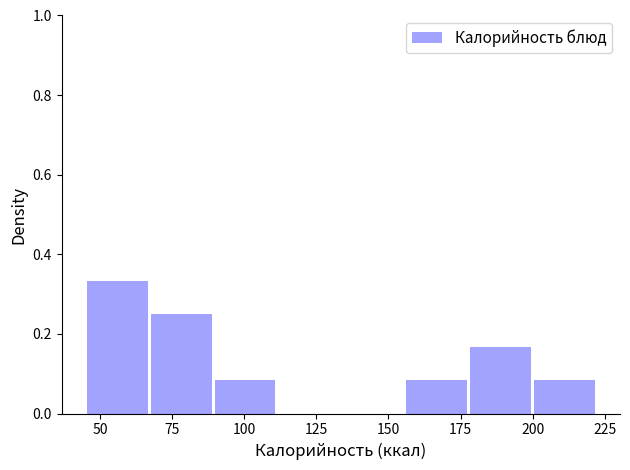

Over which range of the x-axis is the bar tallest?

45 to 65